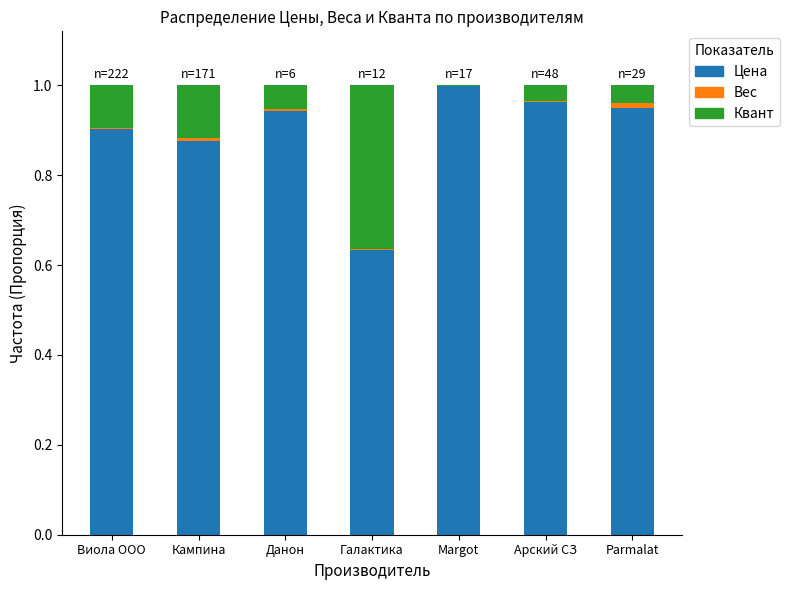

The Вес (кг) series shows 0.0 at Parmalat. True or false?

True